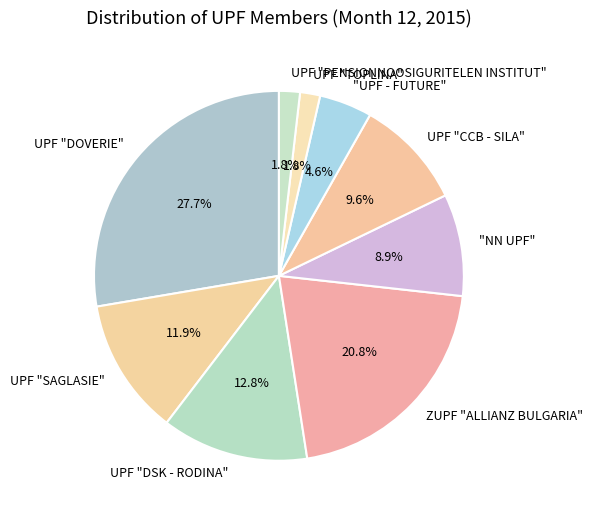

To the nearest percent, what is the combined percentage of UPF "SAGLASIE" and UPF "DSK - RODINA"?

25%